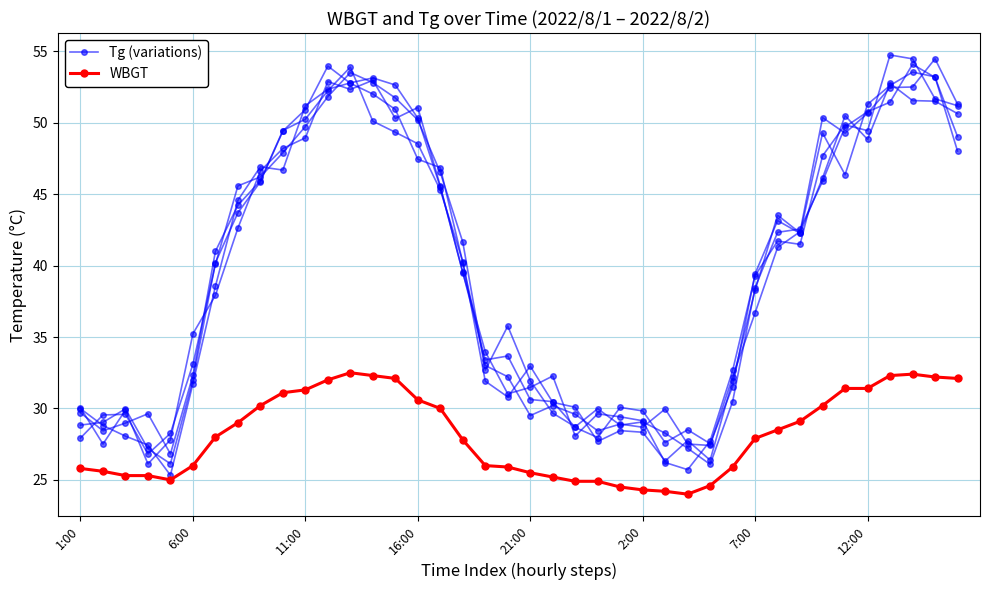

Between 16:00 and 7:00, which series saw the biggest shift?

Tg (variations)